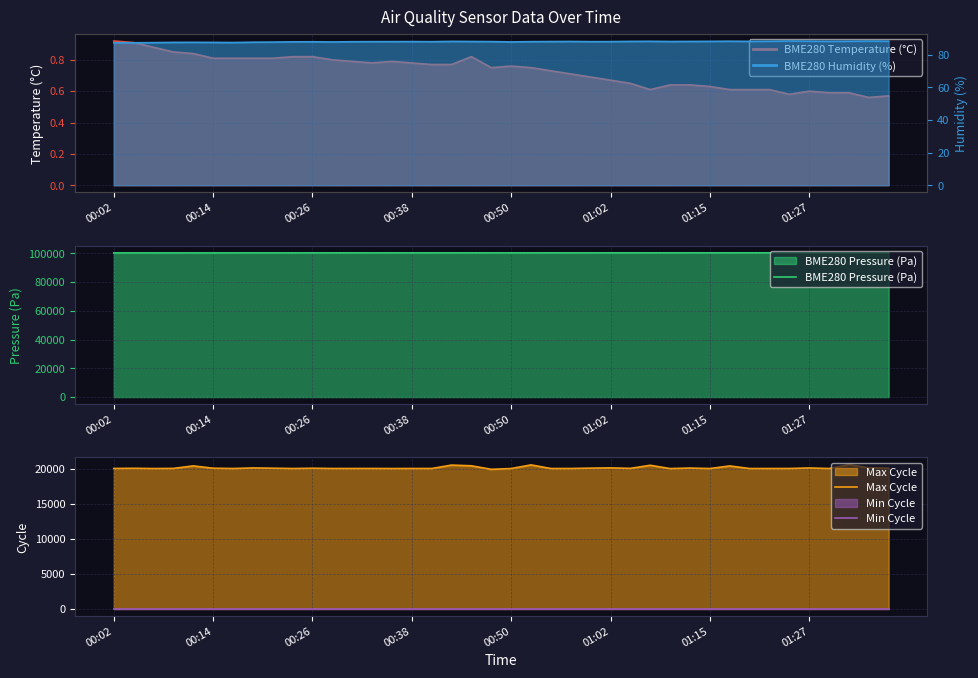

Which series has the widest spread of values?

Max Cycle